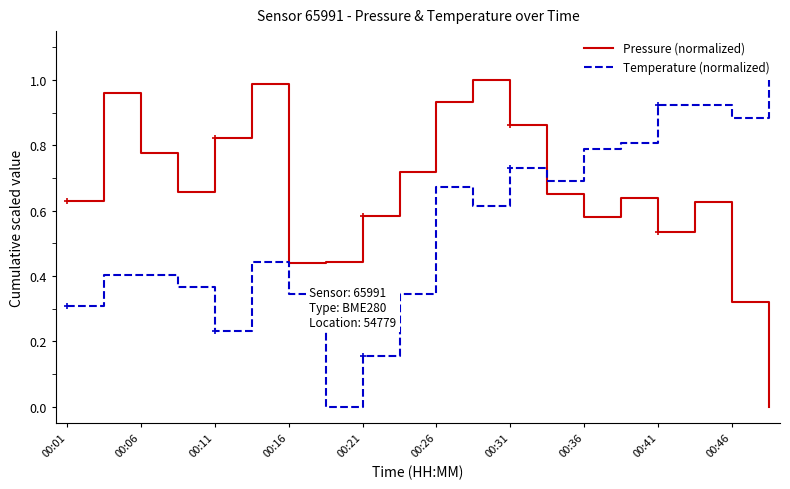

True or false: Pressure (normalized) and Temperature (normalized) cross at least once.

True